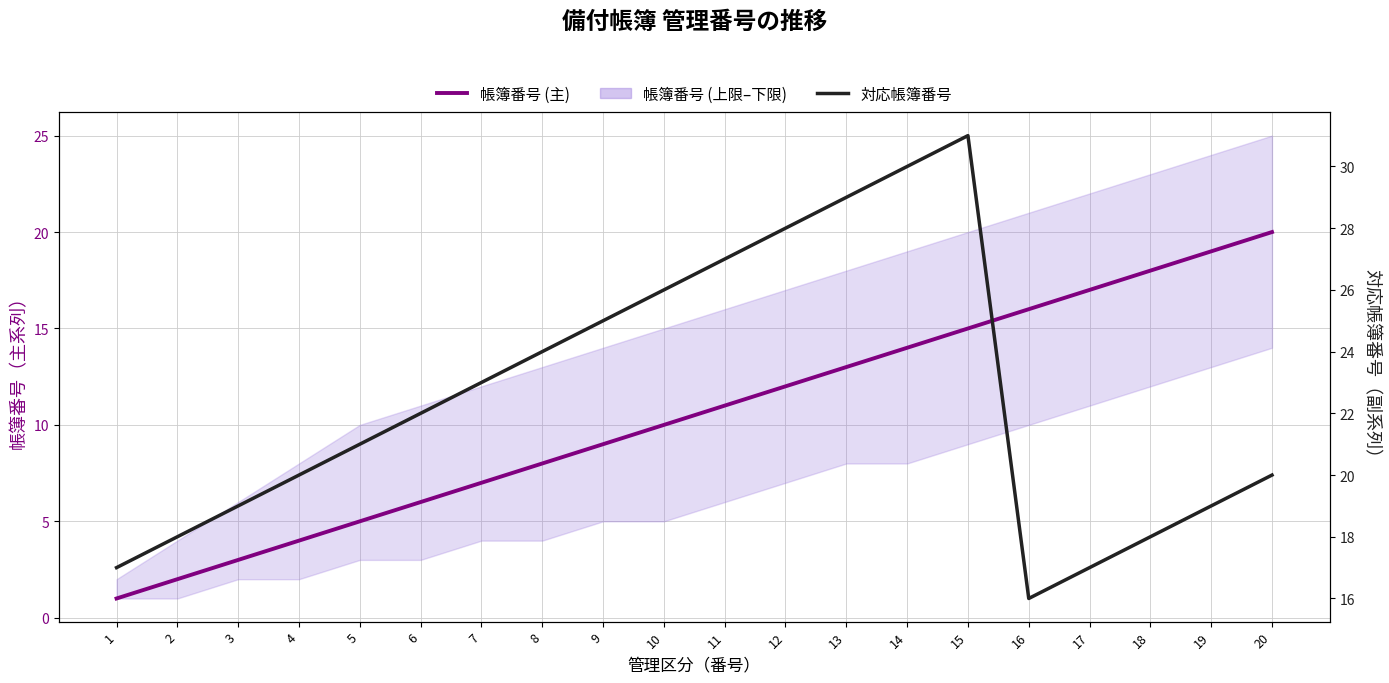

True or false: 対応帳簿番号 has more than 1 points higher than both neighbors.

False